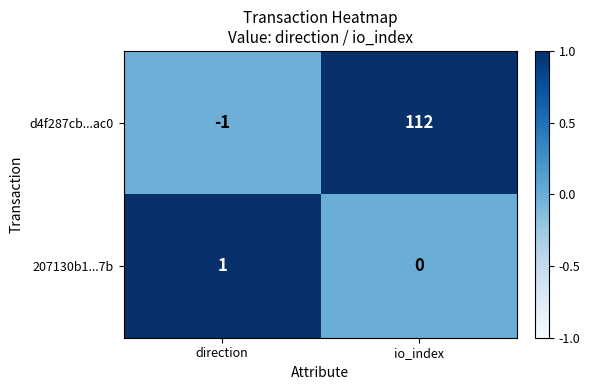

At how many categories does at least one series exceed 0?

2